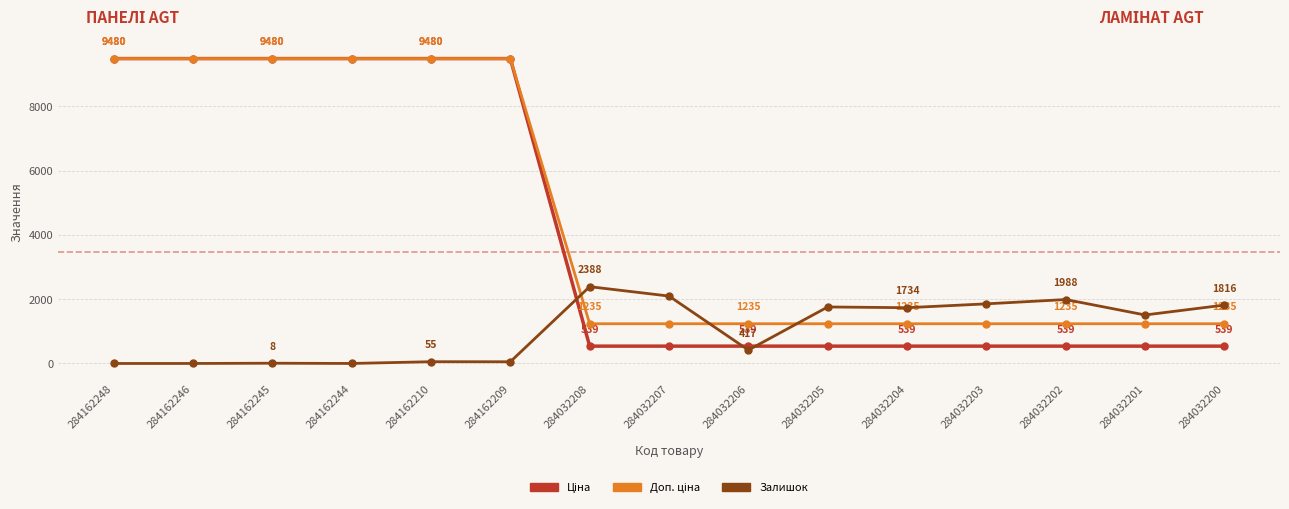

At which label is Залишок closest to 1194?

284032201